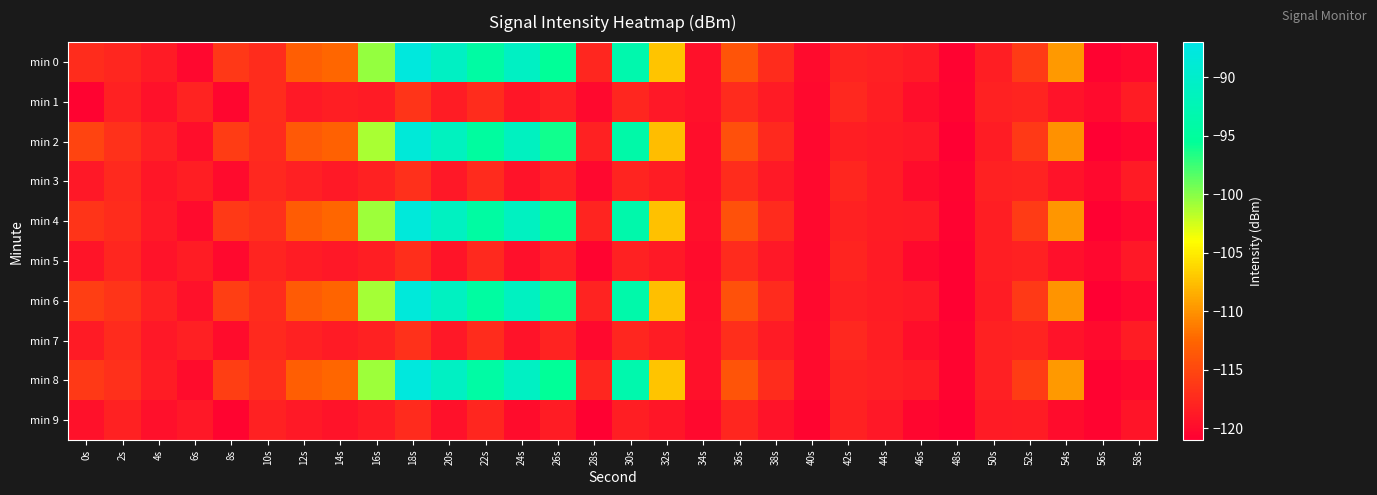

Reading left to right, what are all the values shown in this chart?

min 0: 0s=-117.2	2s=-117.7	4s=-118.7	6s=-120.3	8s=-116.3	10s=-117.3	12s=-113.1	14s=-112.4	16s=-100.5	18s=-88.0	20s=-90.7	22s=-94.4	24s=-90.8	26s=-95.6	28s=-117.8	30s=-93.3	32s=-107.2	34s=-119.4	36s=-113.9	38s=-117.2	40s=-120.0	42s=-118.0	44s=-118.3	46s=-118.6	48s=-120.6	50s=-118.4	52s=-116.0	54s=-109.6	56s=-120.7	58s=-120.2
min 1: 0s=-120.7	2s=-118.1	4s=-119.4	6s=-118.0	8s=-120.4	10s=-117.2	12s=-118.8	14s=-118.5	16s=-118.6	18s=-116.6	20s=-118.5	22s=-117.2	24s=-119.1	26s=-118.3	28s=-120.1	30s=-117.8	32s=-118.9	34s=-119.5	36s=-117.3	38s=-118.7	40s=-120.2	42s=-117.6	44s=-118.4	46s=-119.8	48s=-120.5	50s=-118.1	52s=-117.9	54s=-119.3	56s=-120.0	58s=-118.6
min 2: 0s=-115.2	2s=-116.8	4s=-118.3	6s=-119.7	8s=-115.9	10s=-117.4	12s=-113.5	14s=-112.8	16s=-101.2	18s=-88.5	20s=-91.3	22s=-94.8	24s=-91.2	26s=-96.1	28s=-118.1	30s=-93.8	32s=-107.6	34s=-119.8	36s=-114.3	38s=-117.5	40s=-120.3	42s=-118.4	44s=-118.7	46s=-118.9	48s=-120.9	50s=-118.6	52s=-116.2	54s=-110.0	56s=-121.0	58s=-120.4
min 3: 0s=-118.9	2s=-117.5	4s=-119.1	6s=-118.4	8s=-120.0	10s=-117.6	12s=-118.3	14s=-118.8	16s=-118.2	18s=-116.9	20s=-119.0	22s=-117.3	24s=-119.4	26s=-118.1	28s=-120.3	30s=-117.9	32s=-118.6	34s=-119.7	36s=-117.2	38s=-118.8	40s=-120.1	42s=-117.7	44s=-118.5	46s=-119.9	48s=-120.6	50s=-118.2	52s=-118.0	54s=-119.4	56s=-120.1	58s=-118.7
min 4: 0s=-116.5	2s=-117.2	4s=-118.8	6s=-120.0	8s=-116.1	10s=-117.0	12s=-113.2	14s=-112.5	16s=-100.8	18s=-88.2	20s=-91.0	22s=-94.5	24s=-91.0	26s=-95.8	28s=-117.9	30s=-93.5	32s=-107.4	34s=-119.6	36s=-114.1	38s=-117.3	40s=-120.1	42s=-118.2	44s=-118.5	46s=-118.7	48s=-120.7	50s=-118.4	52s=-116.0	54s=-109.8	56s=-120.8	58s=-120.2
min 5: 0s=-119.2	2s=-117.8	4s=-119.3	6s=-118.6	8s=-120.2	10s=-117.9	12s=-118.5	14s=-119.0	16s=-118.4	18s=-117.1	20s=-119.2	22s=-117.5	24s=-119.6	26s=-118.3	28s=-120.5	30s=-118.1	32s=-118.8	34s=-119.9	36s=-117.4	38s=-119.0	40s=-120.3	42s=-117.9	44s=-118.7	46s=-120.1	48s=-120.8	50s=-118.4	52s=-118.2	54s=-119.6	56s=-120.3	58s=-118.9
min 6: 0s=-115.8	2s=-116.5	4s=-118.1	6s=-119.5	8s=-115.7	10s=-117.2	12s=-113.3	14s=-112.6	16s=-101.0	18s=-88.3	20s=-91.1	22s=-94.6	24s=-91.1	26s=-95.9	28s=-118.0	30s=-93.6	32s=-107.5	34s=-119.7	36s=-114.2	38s=-117.4	40s=-120.2	42s=-118.3	44s=-118.6	46s=-118.8	48s=-120.8	50s=-118.5	52s=-116.1	54s=-109.9	56s=-120.9	58s=-120.3
min 7: 0s=-118.7	2s=-117.4	4s=-119.0	6s=-118.3	8s=-119.9	10s=-117.5	12s=-118.2	14s=-118.7	16s=-118.1	18s=-116.8	20s=-118.9	22s=-117.2	24s=-119.3	26s=-118.0	28s=-120.2	30s=-117.8	32s=-118.5	34s=-119.6	36s=-117.1	38s=-118.7	40s=-120.0	42s=-117.6	44s=-118.4	46s=-119.8	48s=-120.5	50s=-118.1	52s=-117.9	54s=-119.3	56s=-120.0	58s=-118.6
min 8: 0s=-116.2	2s=-116.9	4s=-118.5	6s=-119.9	8s=-115.8	10s=-117.1	12s=-113.1	14s=-112.4	16s=-100.7	18s=-88.0	20s=-90.8	22s=-94.3	24s=-90.8	26s=-95.6	28s=-117.7	30s=-93.3	32s=-107.3	34s=-119.5	36s=-113.9	38s=-117.2	40s=-120.0	42s=-118.0	44s=-118.3	46s=-118.5	48s=-120.6	50s=-118.3	52s=-115.9	54s=-109.7	56s=-120.7	58s=-120.1
min 9: 0s=-119.5	2s=-118.1	4s=-119.6	6s=-118.9	8s=-120.5	10s=-118.2	12s=-118.8	14s=-119.3	16s=-118.7	18s=-117.4	20s=-119.5	22s=-117.8	24s=-119.9	26s=-118.6	28s=-120.8	30s=-118.4	32s=-119.1	34s=-120.2	36s=-117.7	38s=-119.3	40s=-120.6	42s=-118.2	44s=-119.0	46s=-120.4	48s=-121.1	50s=-118.7	52s=-118.5	54s=-119.9	56s=-120.6	58s=-119.2